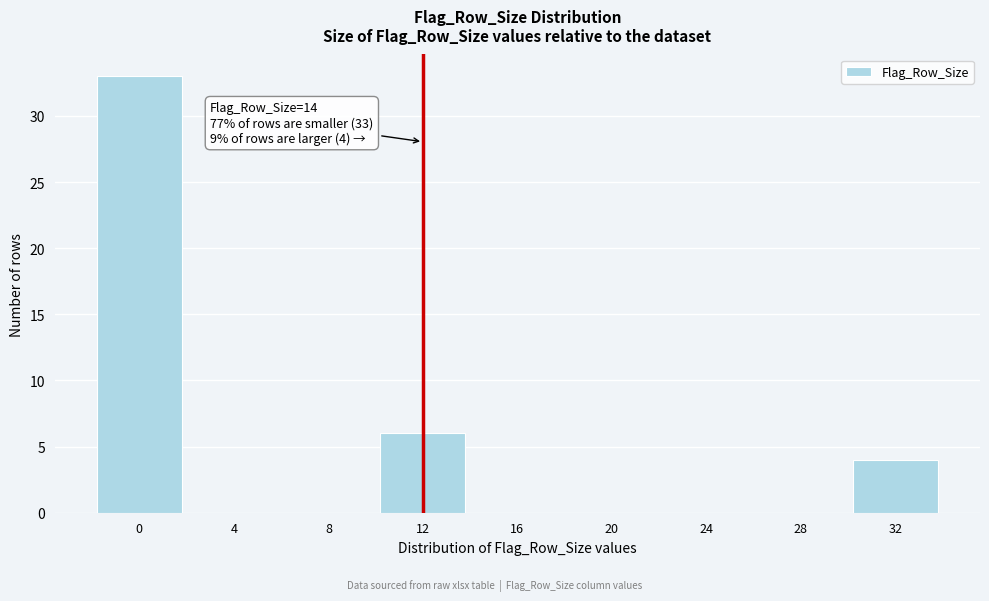

Reading left to right, what are all the values shown in this chart?

0=33	4=0	8=0	12=6	16=0	20=0	24=0	28=0	32=4